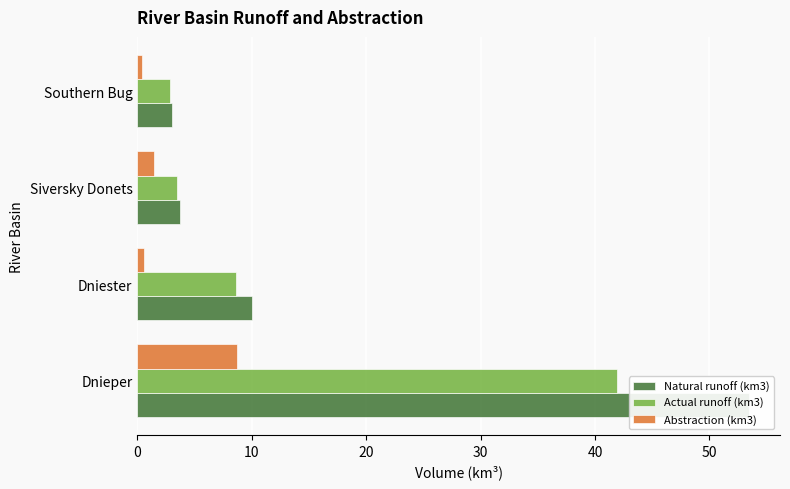

What is the difference between the highest and lowest values at Southern Bug?

2.6